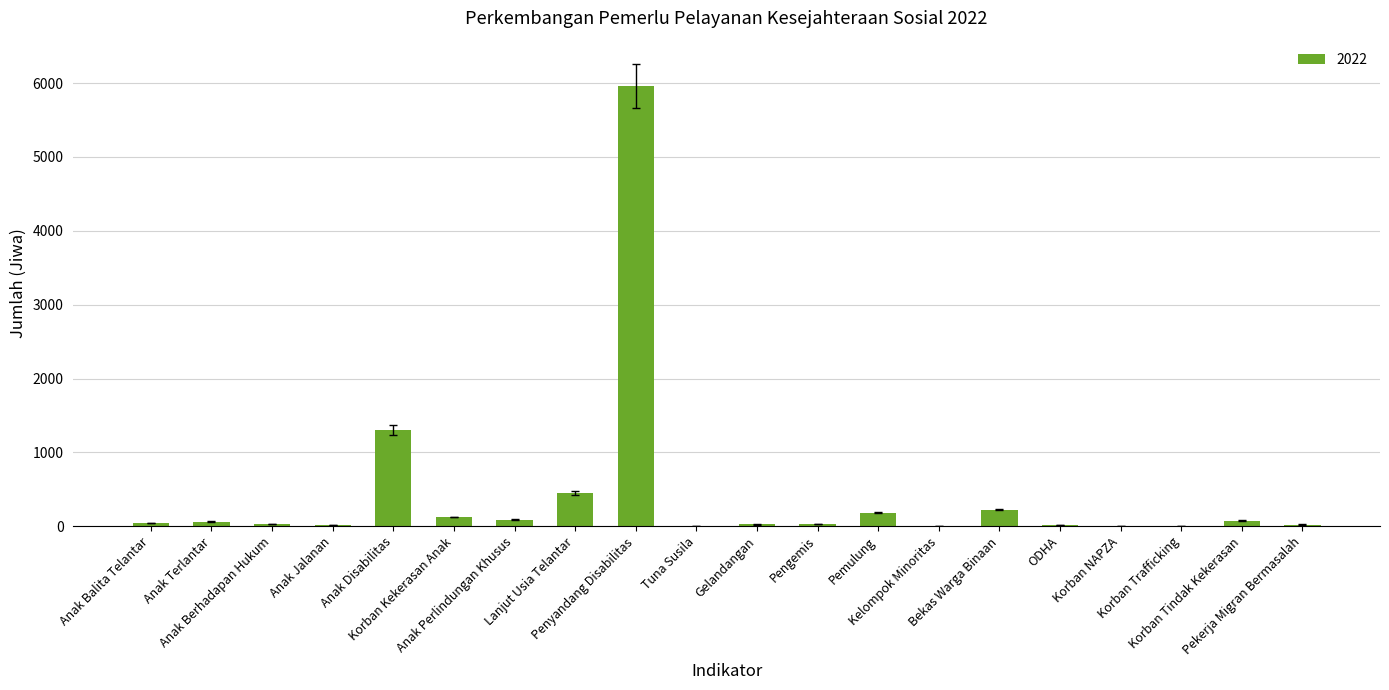

Which has a higher value, Penyandang Disabilitas or Anak Berhadapan Hukum?

Penyandang Disabilitas